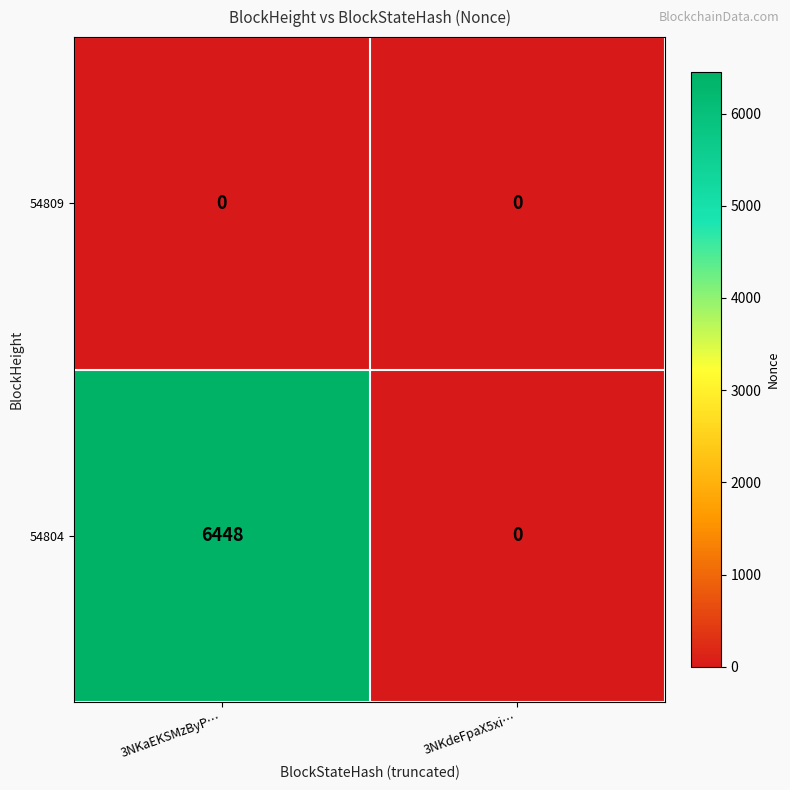

Reading left to right, transcribe all the data shown in this chart.

54809: 3NKaEKSMzByP…=0	3NKdeFpaX5xi…=0
54804: 3NKaEKSMzByP…=6448	3NKdeFpaX5xi…=0